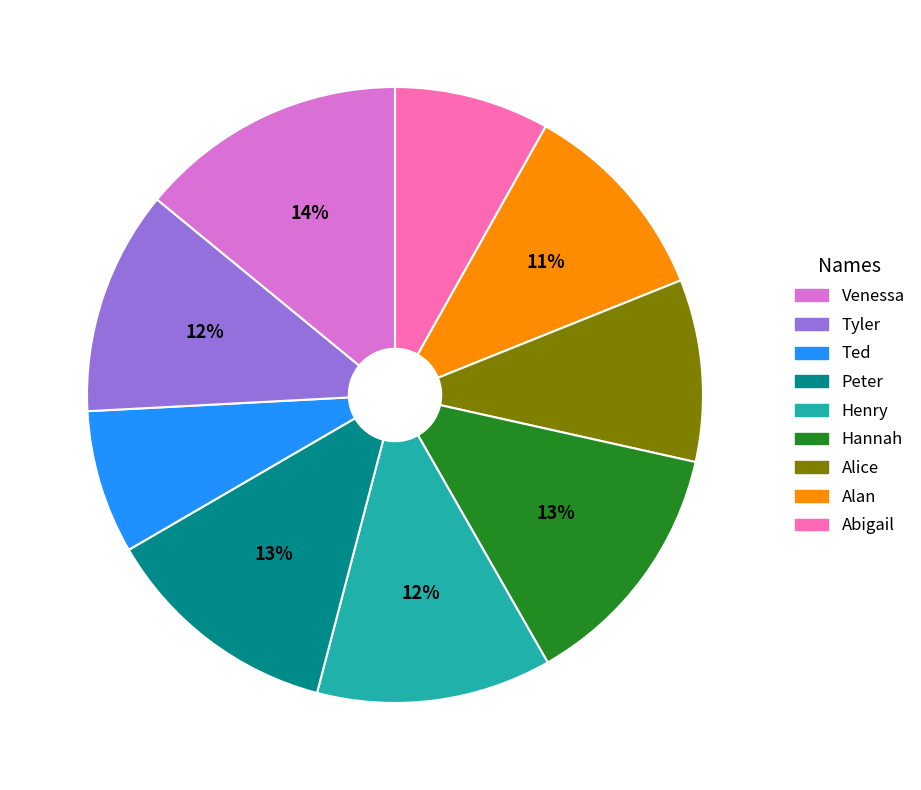

How many slices are in this pie chart?

9